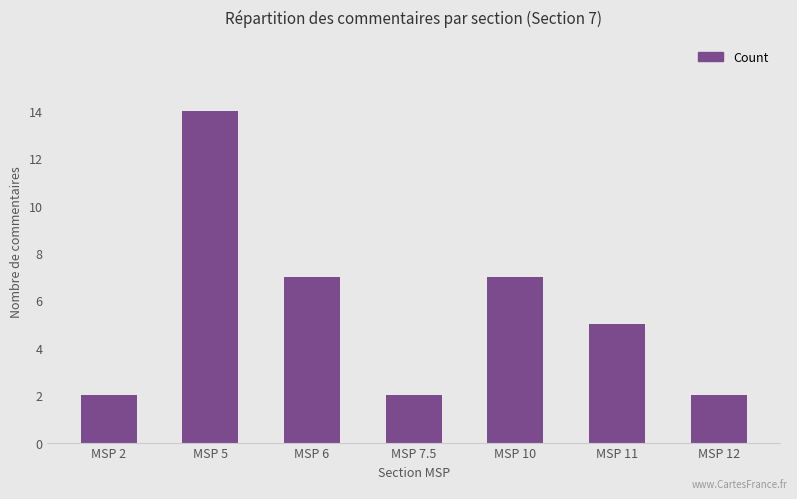

The value at MSP 7.5 is 2. True or false?

True